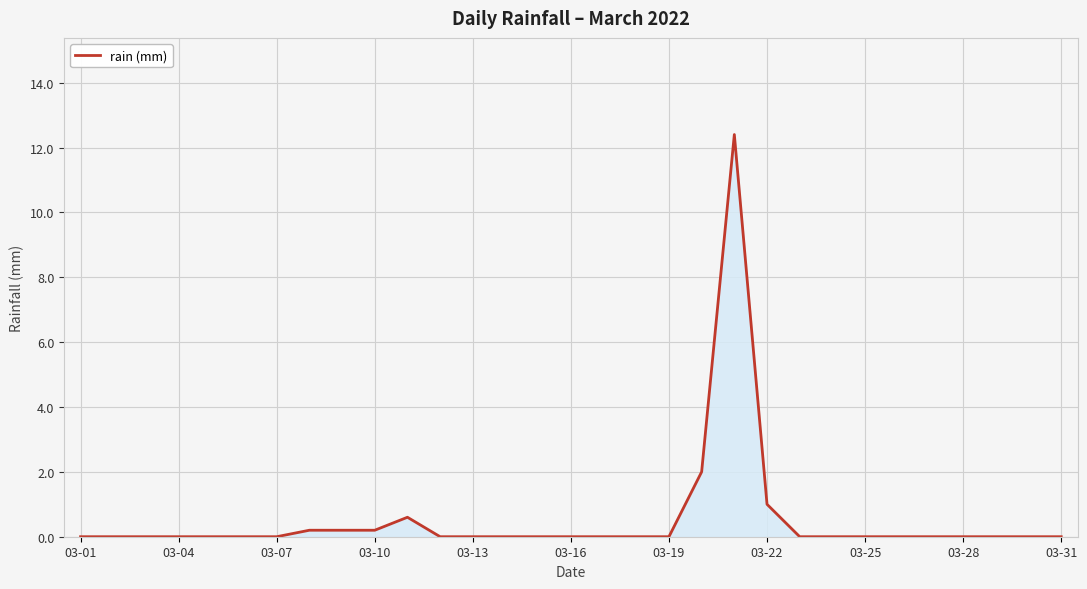

Does the chart display data point markers on the line(s)?

No